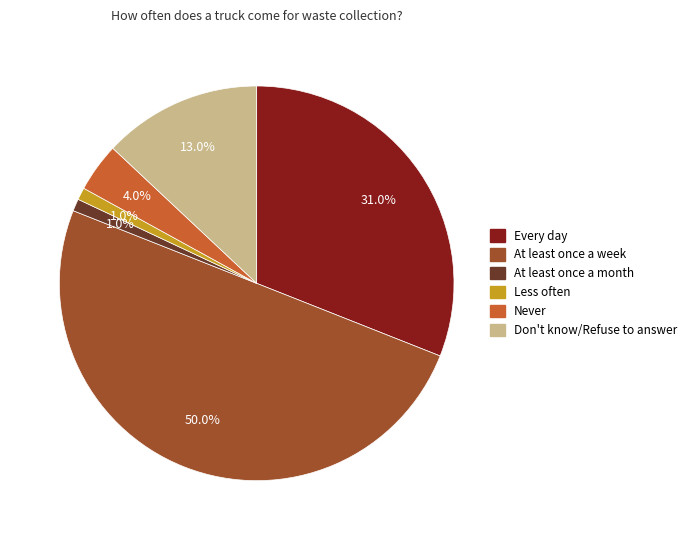

How much of the chart is everything except At least once a week?

50.0%